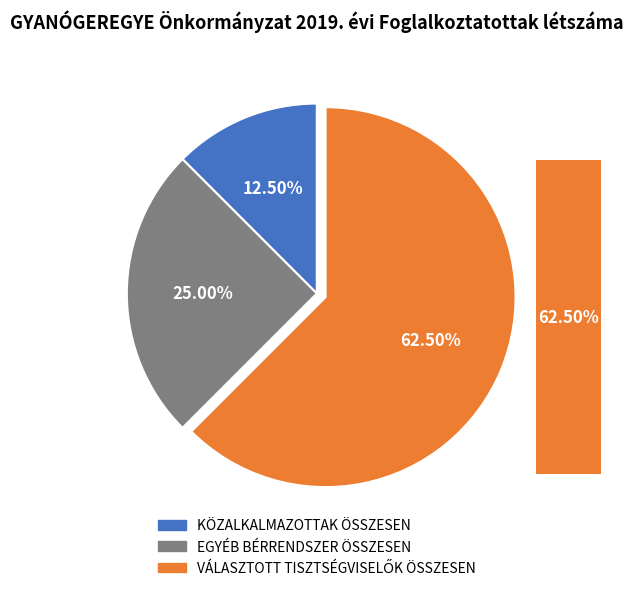

To the nearest percent, what is the combined percentage of EGYÉB BÉRRENDSZER ÖSSZESEN and KÖZALKALMAZOTTAK ÖSSZESEN?

38%